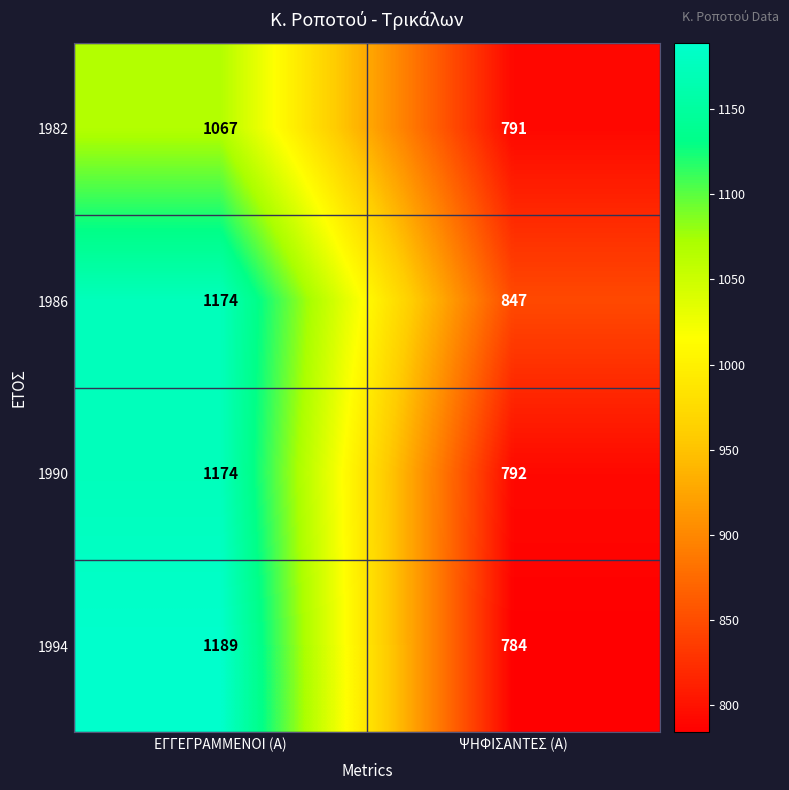

What is the maximum value shown in the chart?

1189